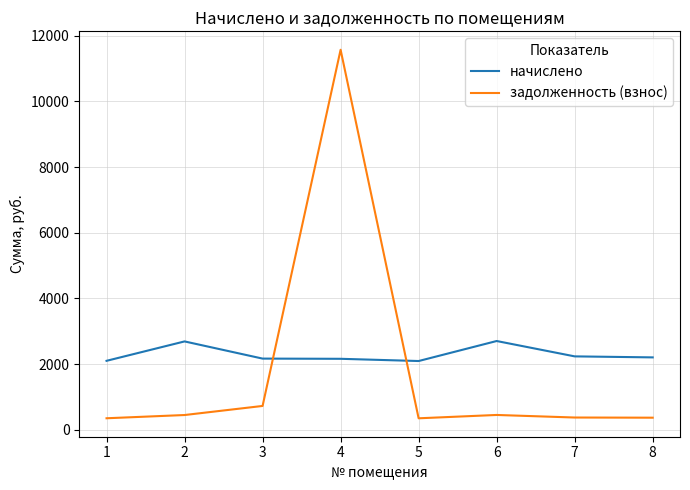

The value of начислено at 8 is 3272.4. True or false?

False